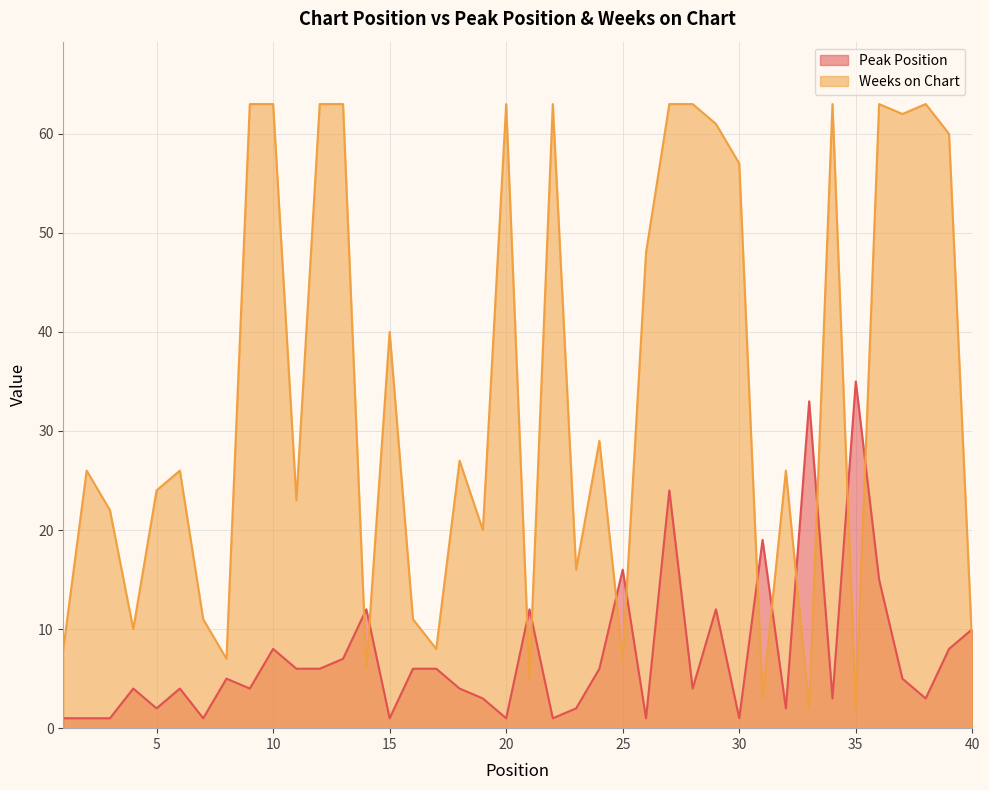

Rank the series by their maximum value, from highest to lowest.

Weeks on Chart, Peak Position